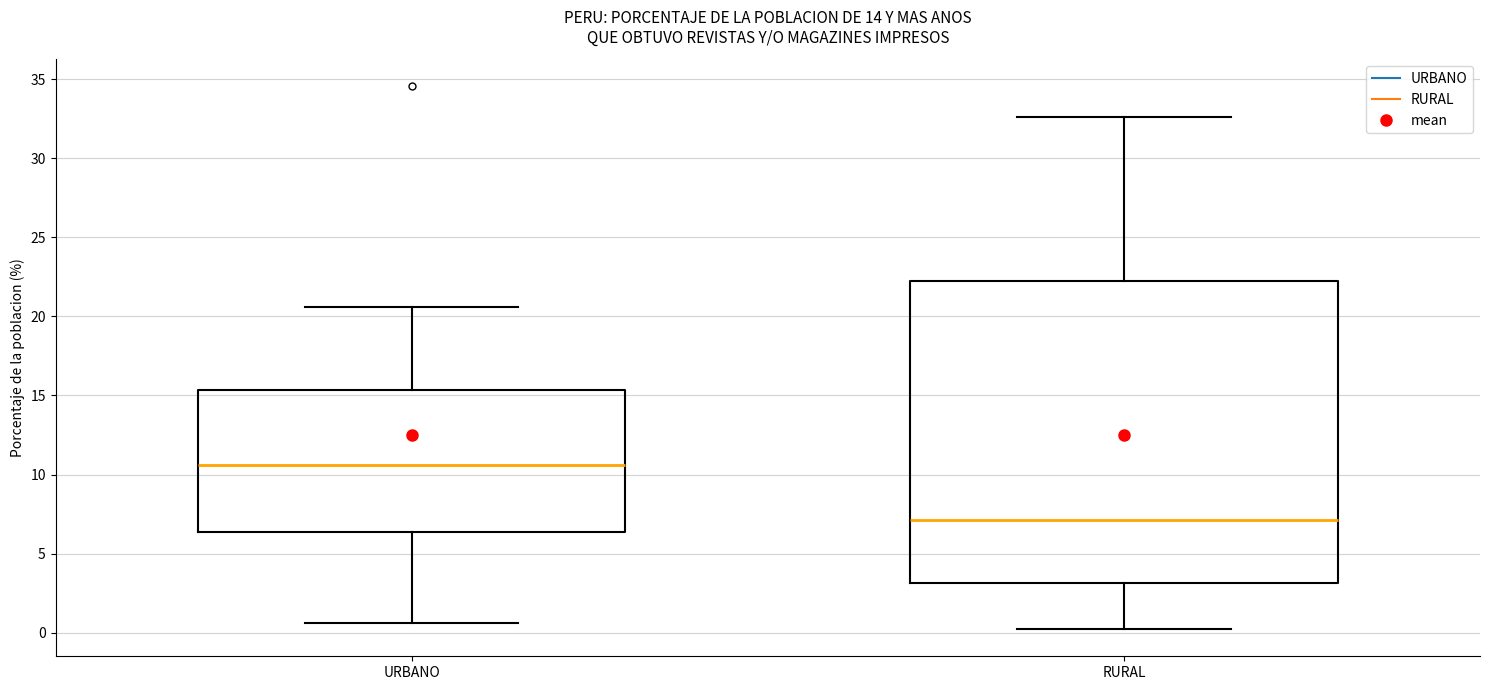

Where does the lower whisker of the box for URBANO end on the y-axis? The values are not printed on the chart, so give them approximately, as read against the axis.

0.5